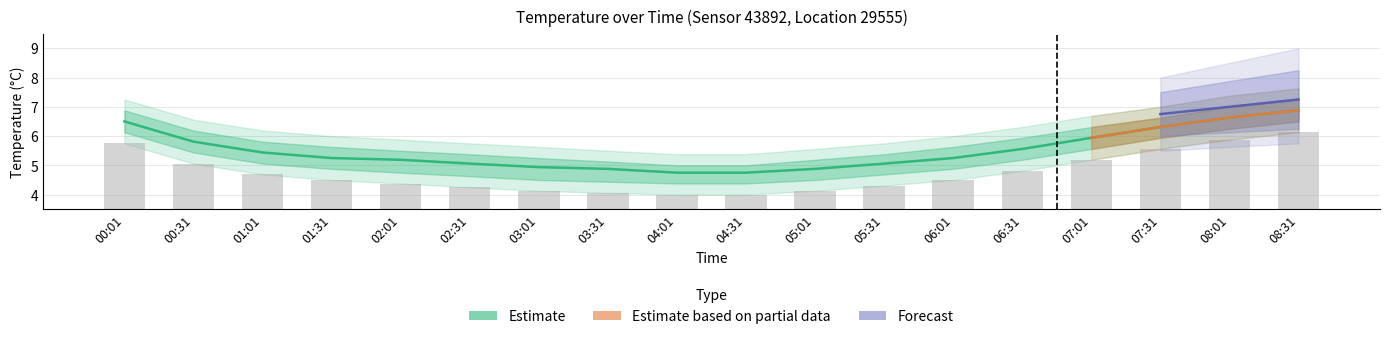

What is the difference between the temp_lower2 values at 01:31 and 07:31?

1.1